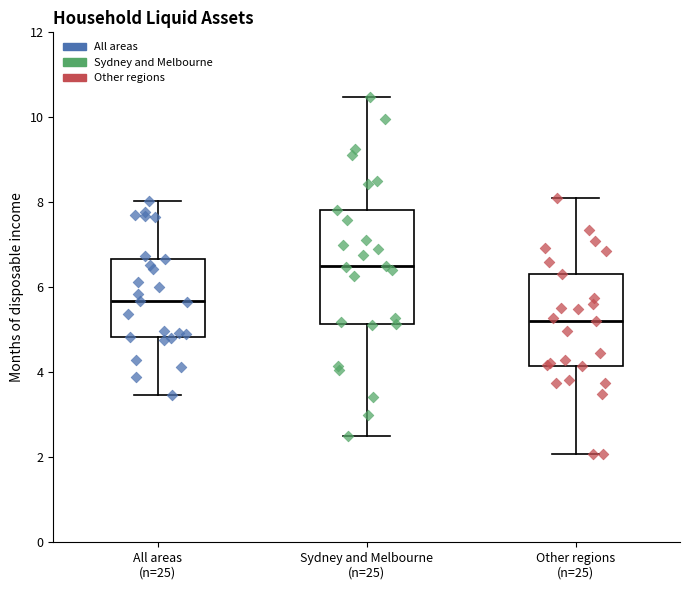

Reading left to right, transcribe this box plot: for each box, give where its median line is, the range the box spans, and where its two whiskers end, as read against the y-axis. The values are not printed on the chart, so give them approximately, as read against the axis.

All areas (n=25): median 5.6, box 4.8 to 6.6, whiskers 3.4 to 8.0
Sydney and Melbourne (n=25): median 6.6, box 5.2 to 7.8, whiskers 2.4 to 10.4
Other regions (n=25): median 5.2, box 4.2 to 6.4, whiskers 2.0 to 8.2